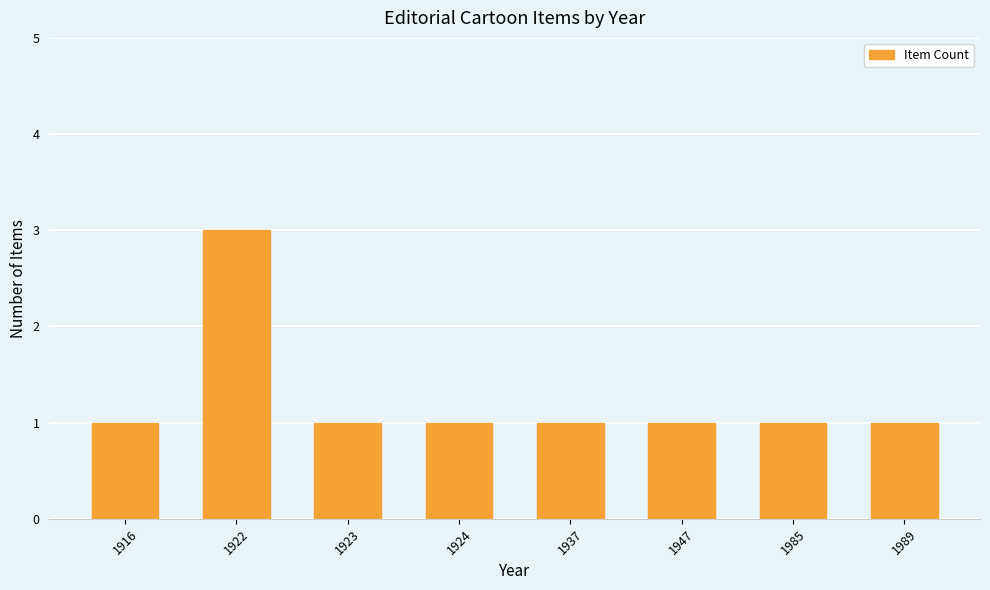

What is the change in value from 1922 to 1924?

-2